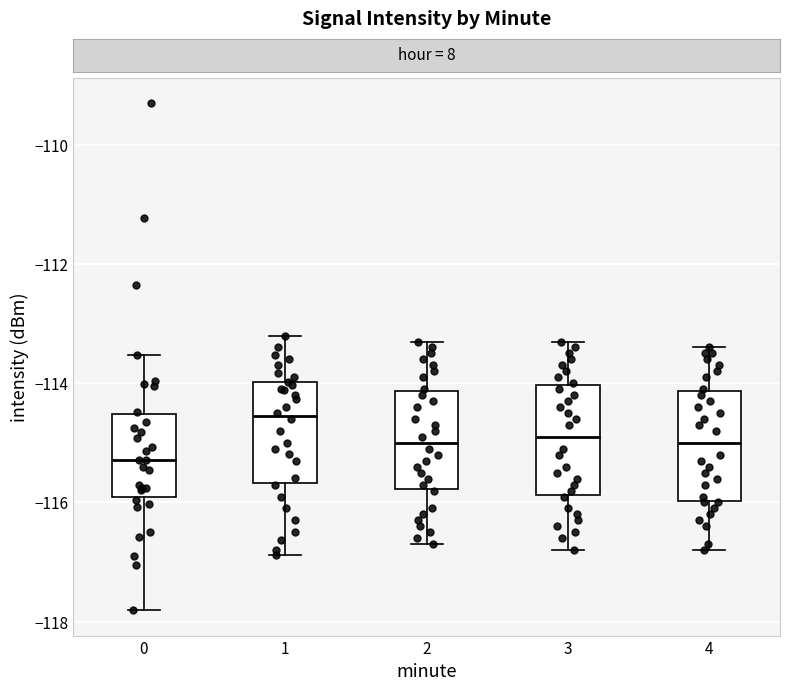

Where does the upper whisker of the box at x = 2 end on the y-axis? The values are not printed on the chart, so give them approximately, as read against the axis.

-113.2